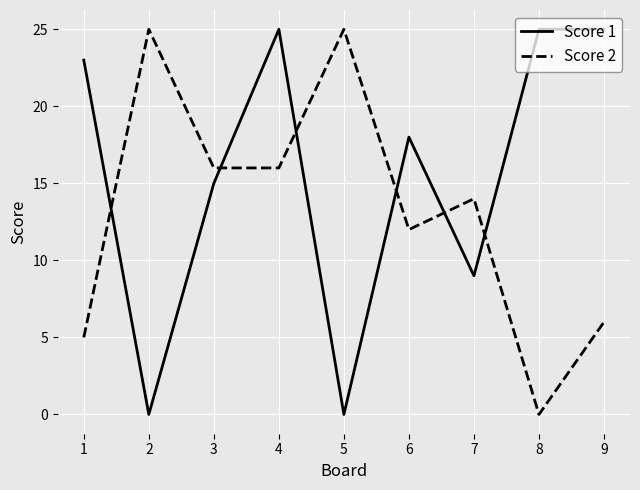

At which category is the sum across all series the highest?

4